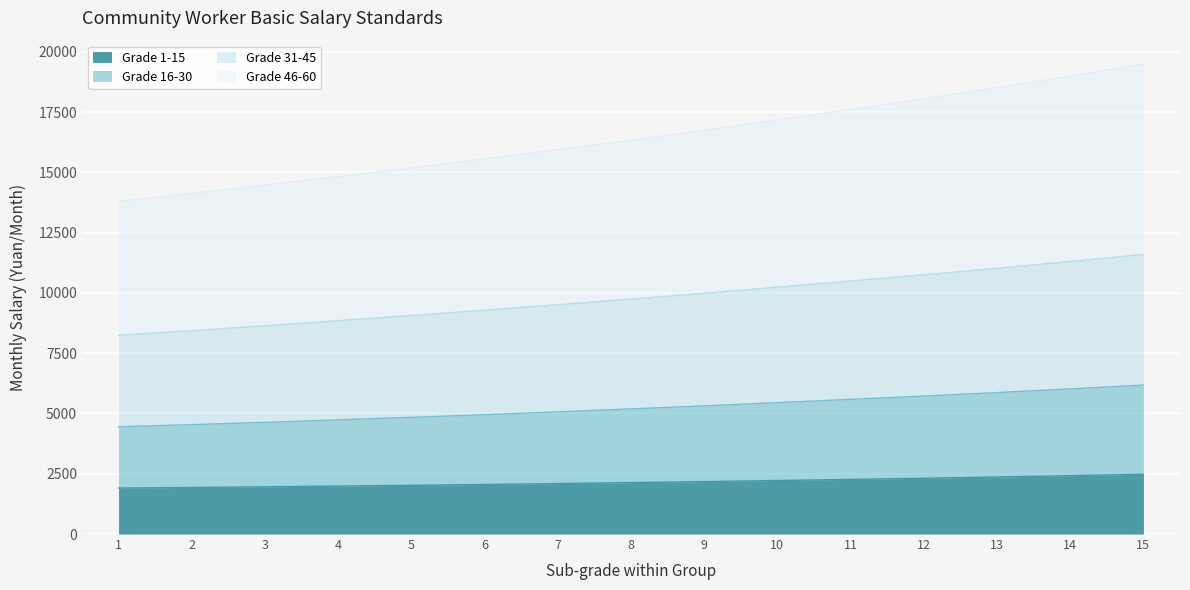

What is the minimum value for Grade 1-15?

1906